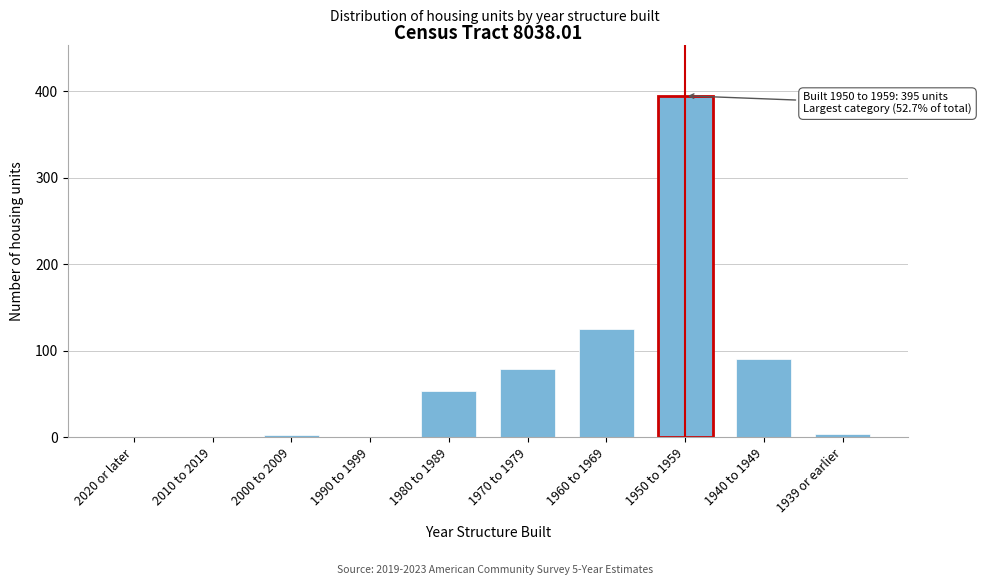

Reading left to right, extract all data points from this chart.

2020 or later=0	2010 to 2019=0	2000 to 2009=2	1990 to 1999=0	1980 to 1989=53	1970 to 1979=79	1960 to 1969=125	1950 to 1959=395	1940 to 1949=91	1939 or earlier=4